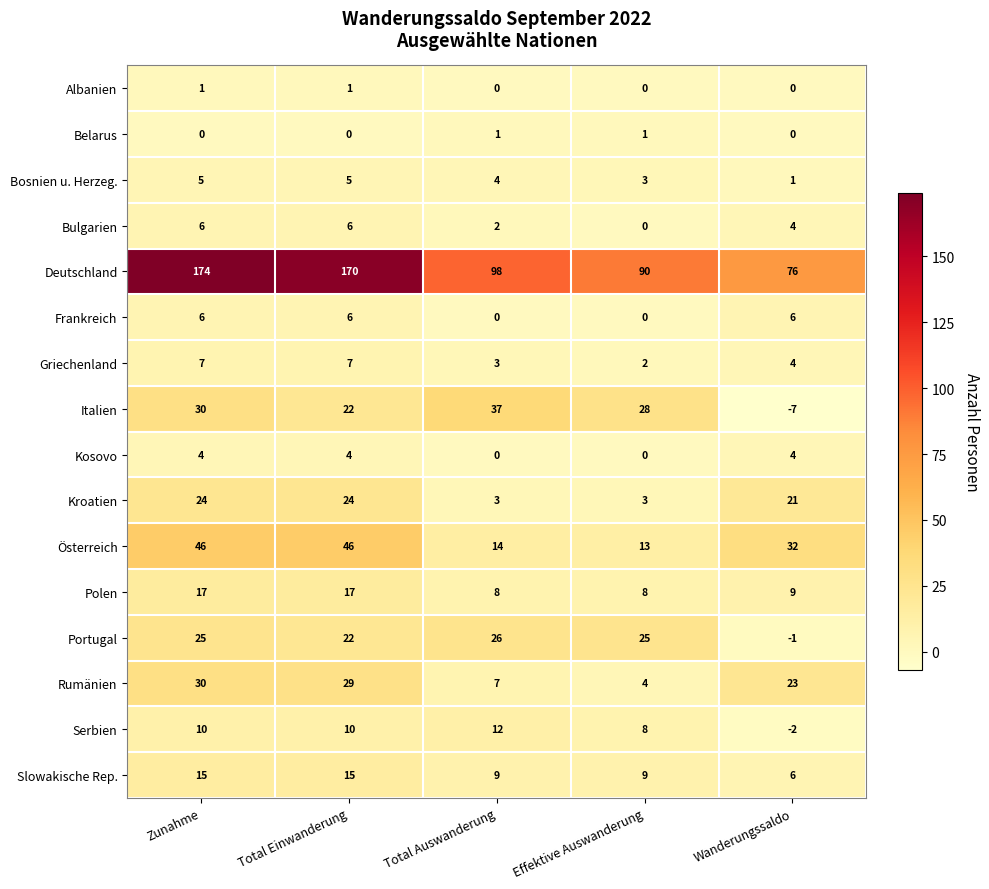

The Deutschland series shows 90 at Effektive Auswanderung. True or false?

True